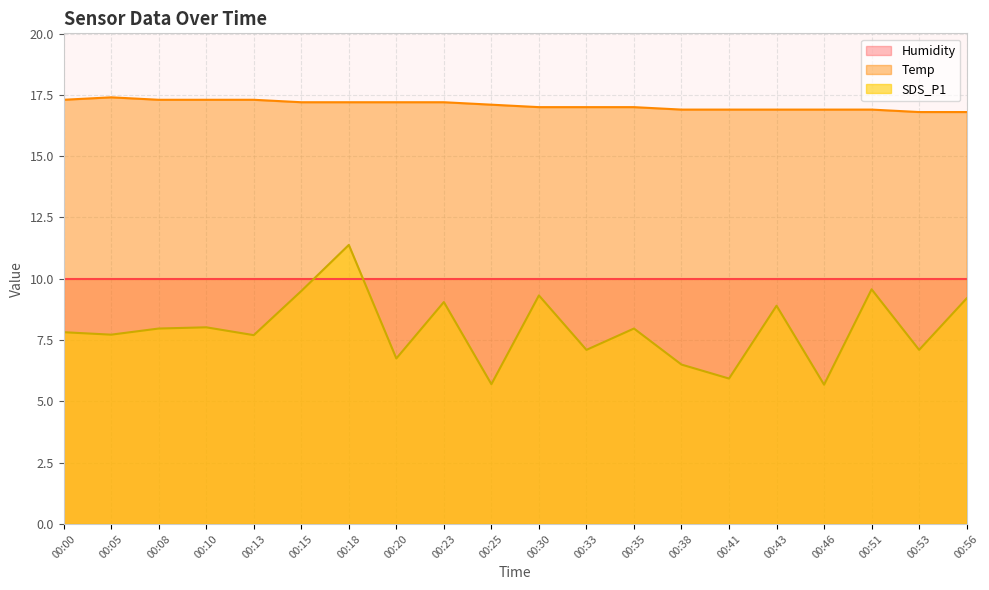

What is the sum of all Temp values?

341.6